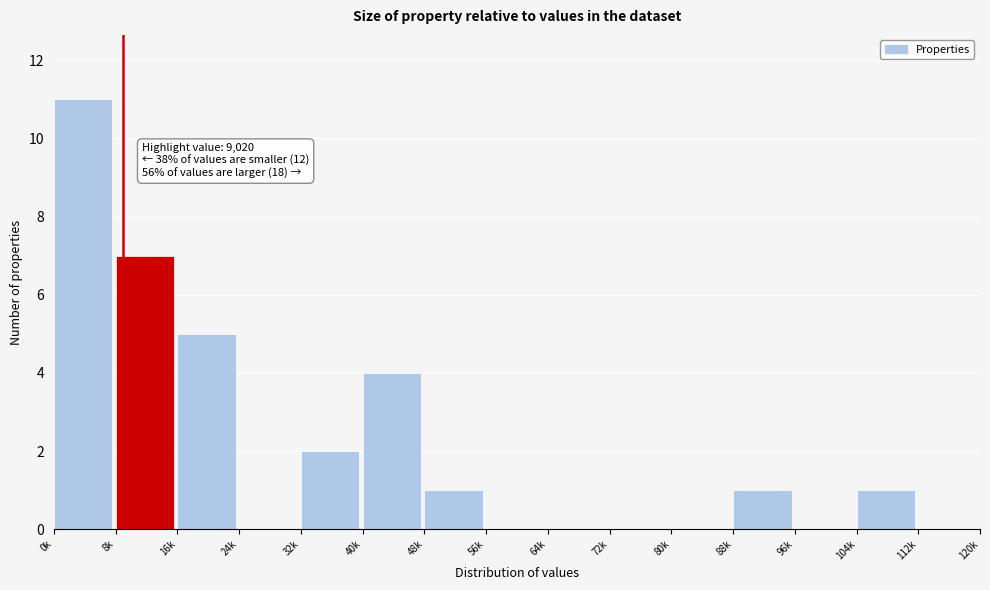

Reading left to right, list all the values displayed in this chart.

0k=11	8k=7	16k=5	24k=0	32k=2	40k=4	48k=1	56k=0	64k=0	72k=0	80k=0	88k=1	96k=0	104k=1	112k=0